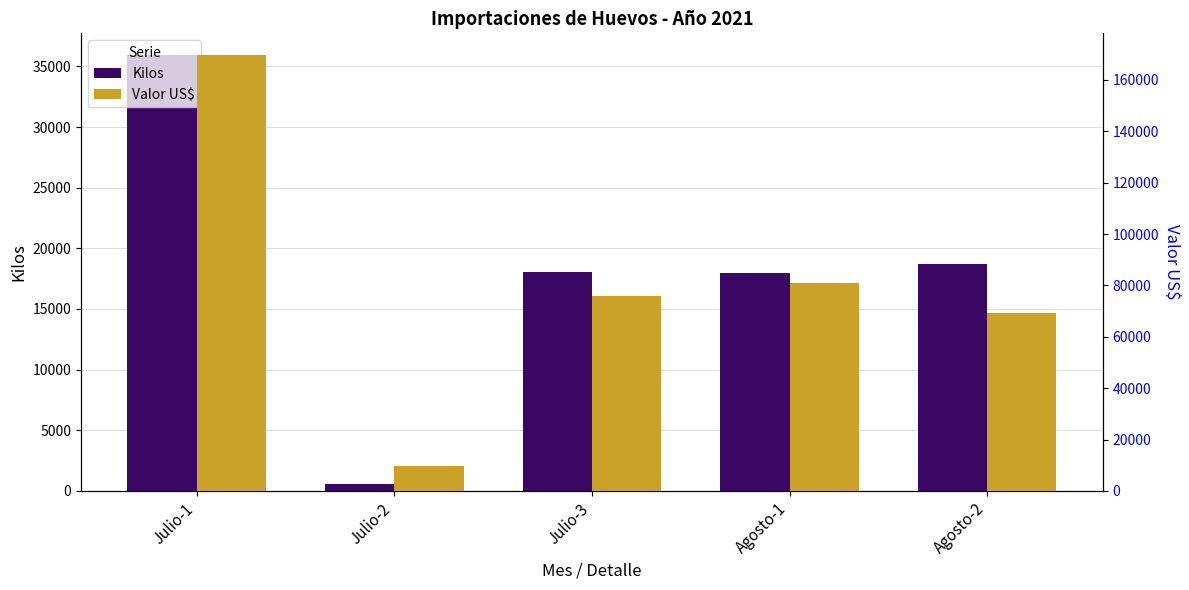

What are all the series names shown in the legend?

Kilos, Valor US$